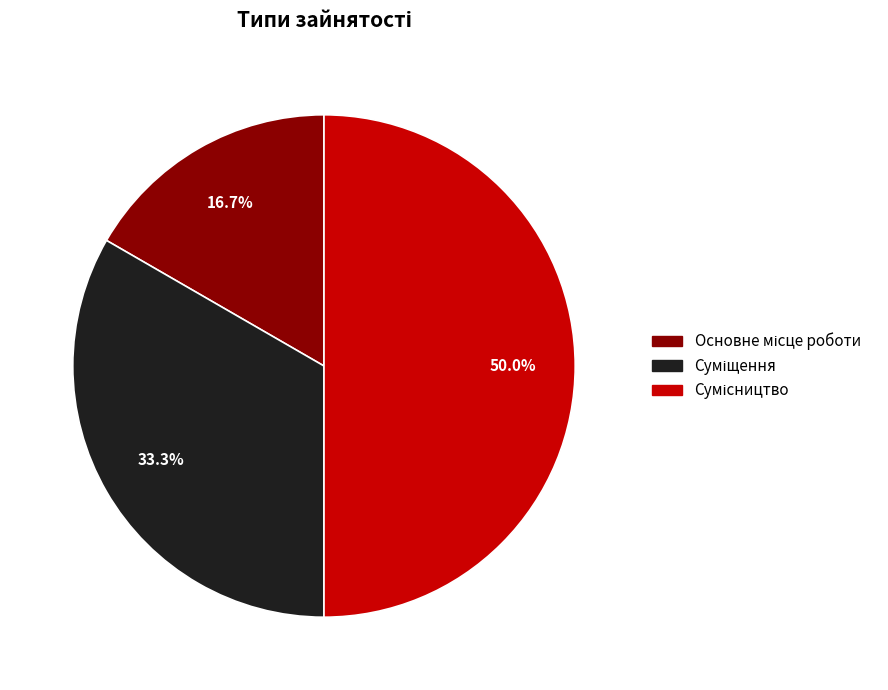

What is the largest slice in the pie chart?

Сумісництво